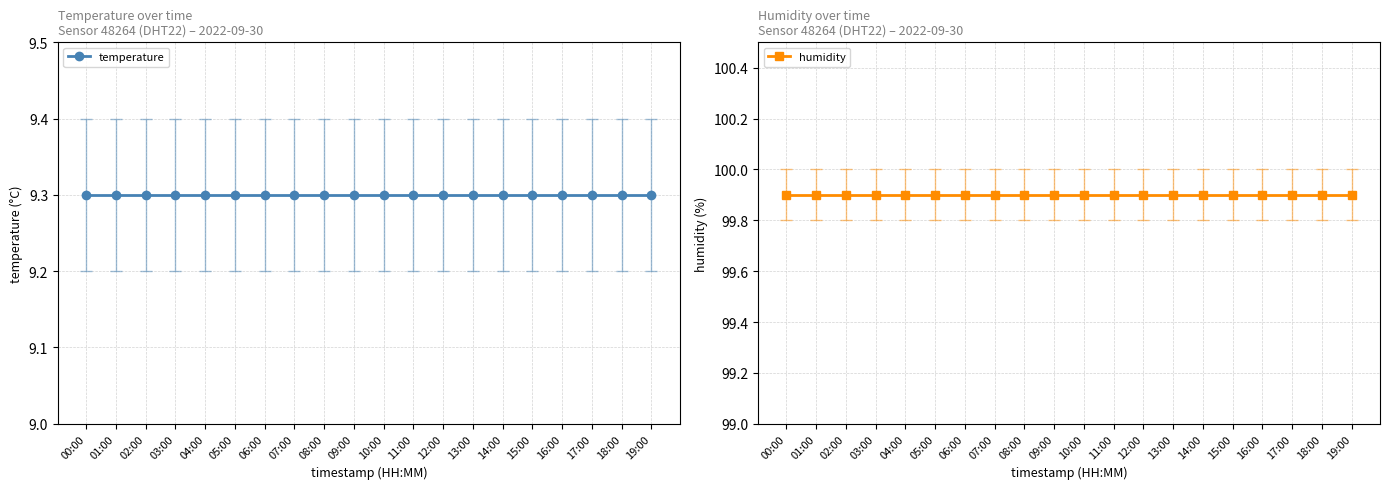

What is the average value of the humidity series?

99.9